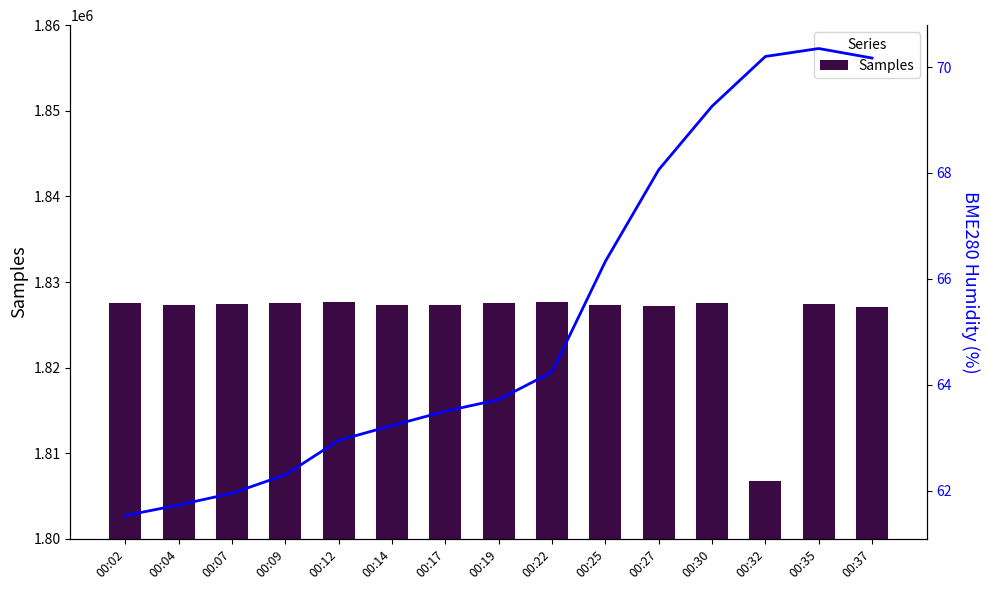

What value does the BME280 Humidity series have at 00:14?

63.2